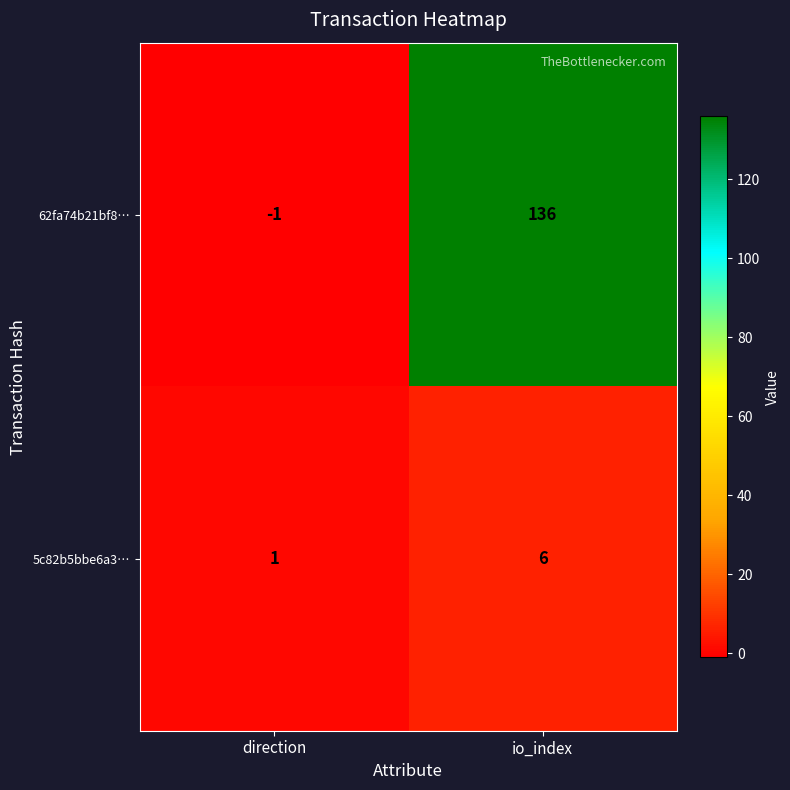

At which category does the chart reach its peak across all series?

io_index